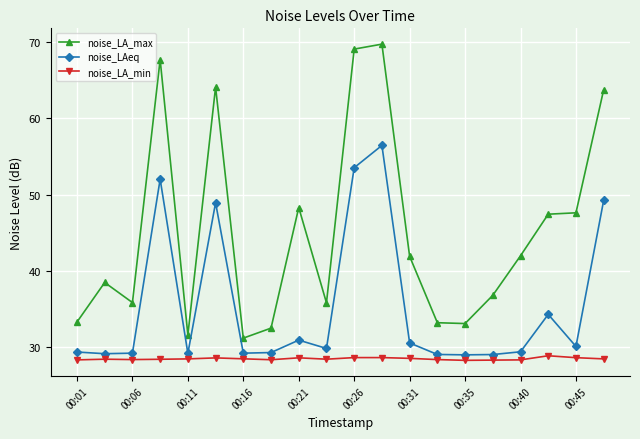

What is the sum of all noise_LA_max values?

903.8